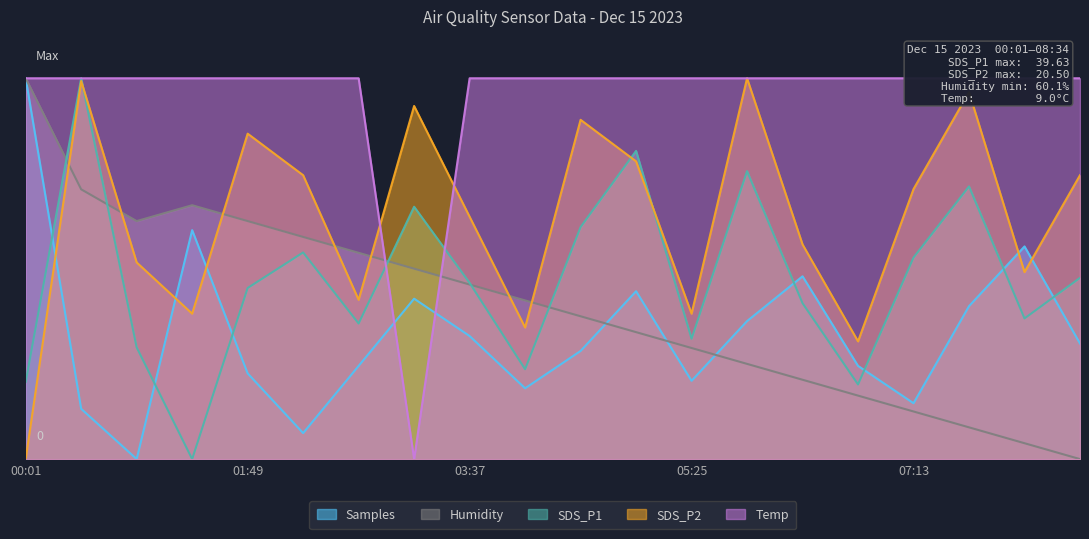

What is the approximate value of Humidity at 05:25?

26.2